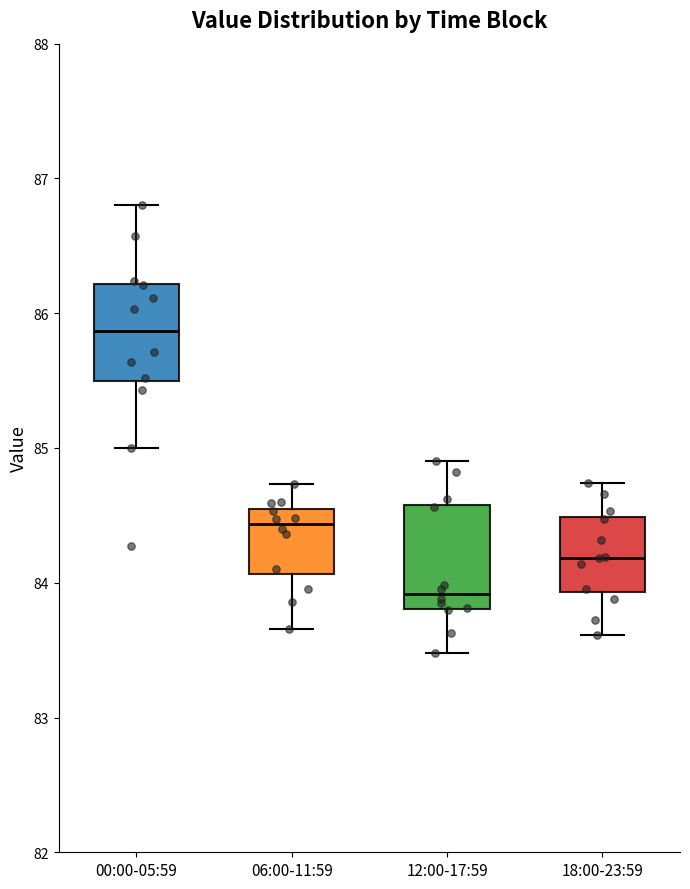

Reading left to right, read every box against the y-axis: the position of its median line, the range the box covers, and the ends of its whiskers. The values are not printed on the chart, so give them approximately, as read against the axis.

00:00-05:59: median 85.9, box 85.5 to 86.2, whiskers 85.0 to 86.8
06:00-11:59: median 84.4, box 84.1 to 84.5, whiskers 83.7 to 84.7
12:00-17:59: median 83.9, box 83.8 to 84.6, whiskers 83.5 to 84.9
18:00-23:59: median 84.2, box 83.9 to 84.5, whiskers 83.6 to 84.7